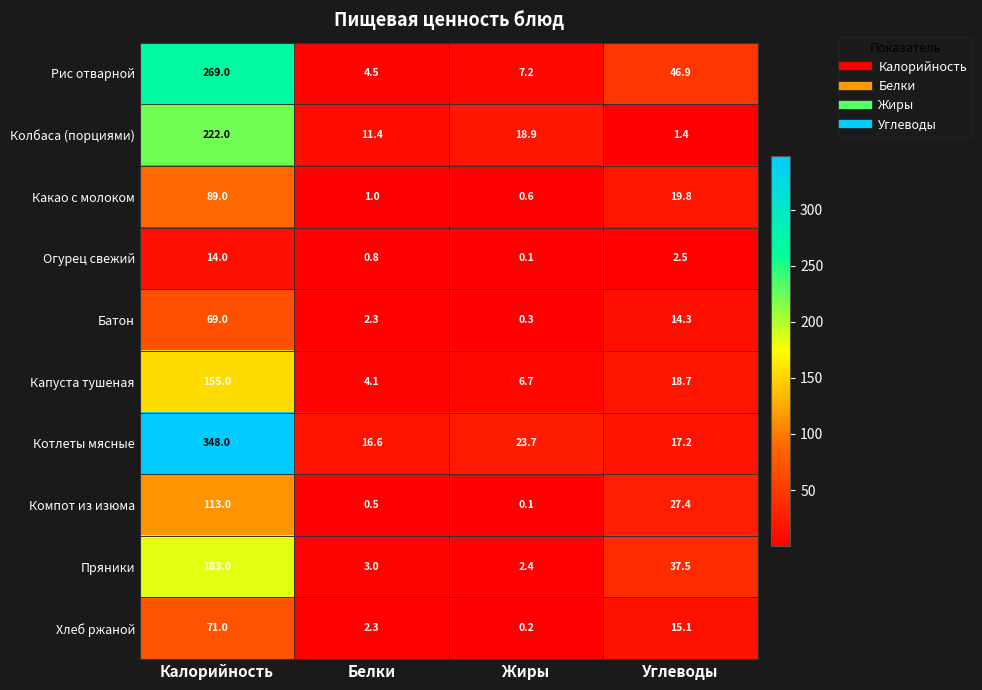

What is the sum of the Капуста тушеная values at Калорийность and Углеводы?

173.7